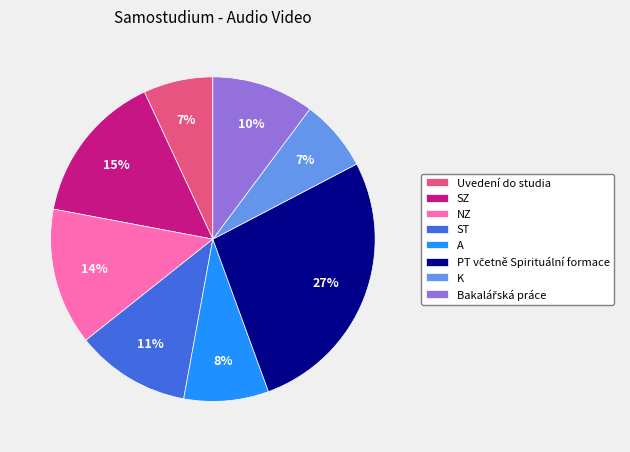

Which has a higher value, A or K?

A